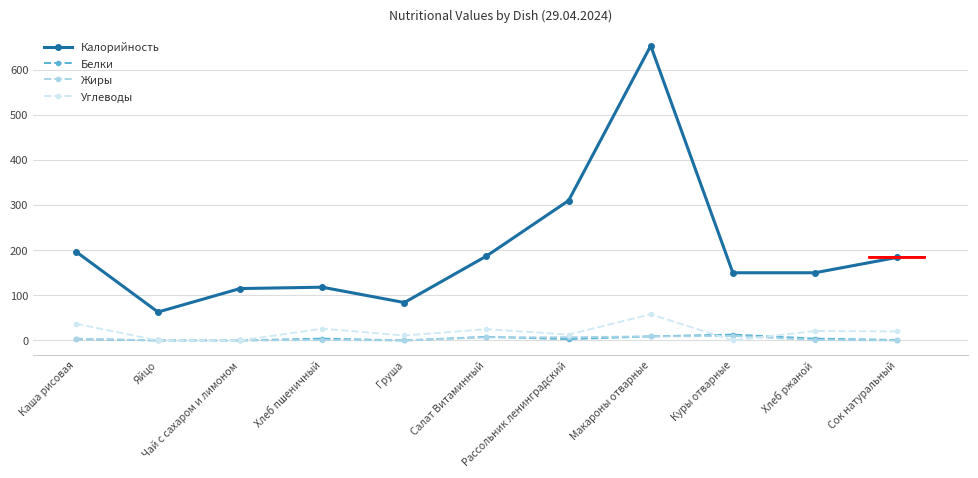

What is the maximum value shown in the chart?

653